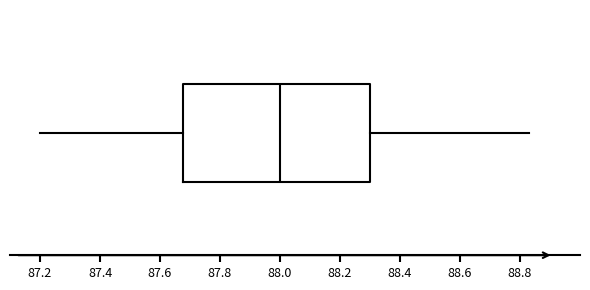

Read this box plot against the x-axis: the position of the median line, the range covered by the box, and the ends of both whiskers. The values are not printed on the chart, so give them approximately, as read against the axis.

median 88.00, box 87.68 to 88.30, whiskers 87.20 to 88.84